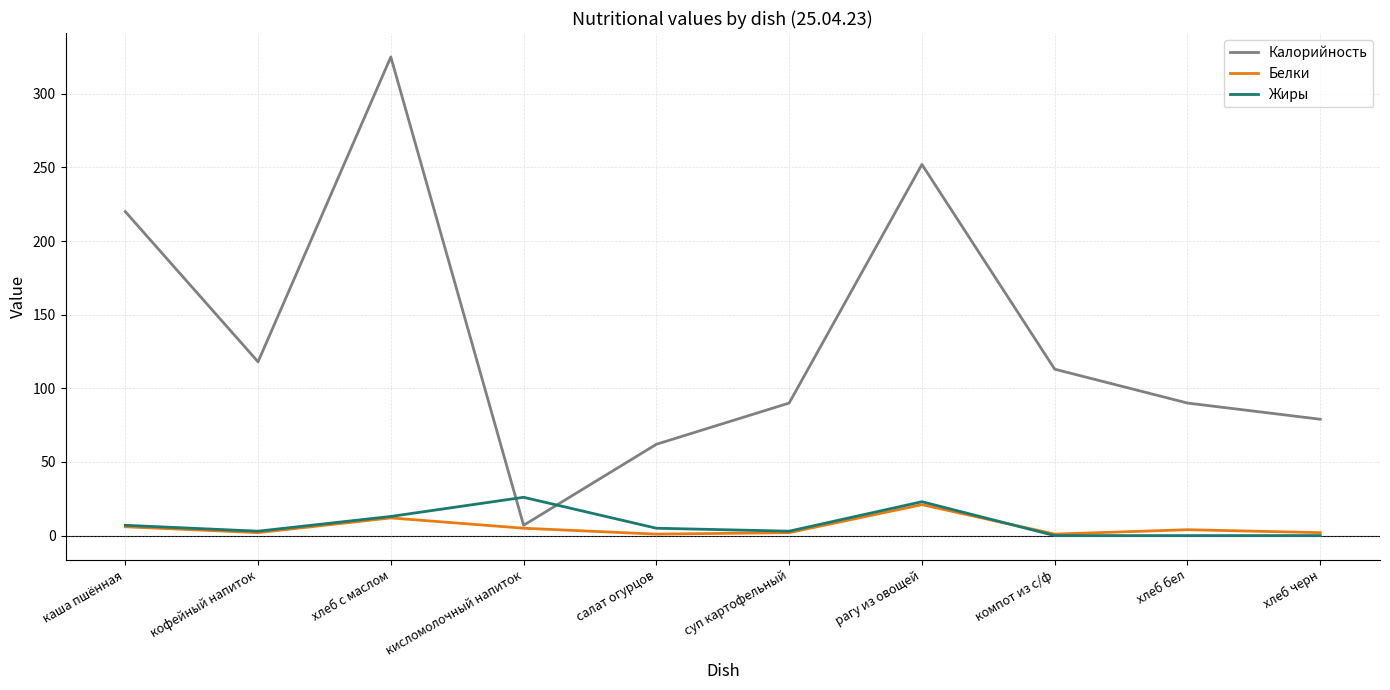

The value of Белки at хлеб с маслом is 12. True or false?

True